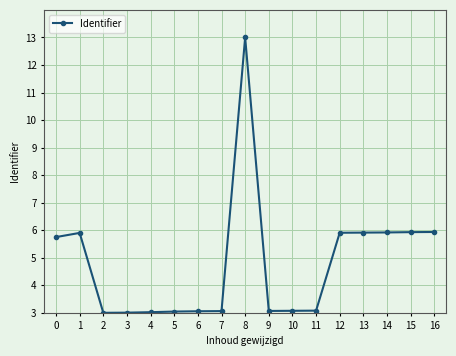

What is the greatest value displayed?

13.0